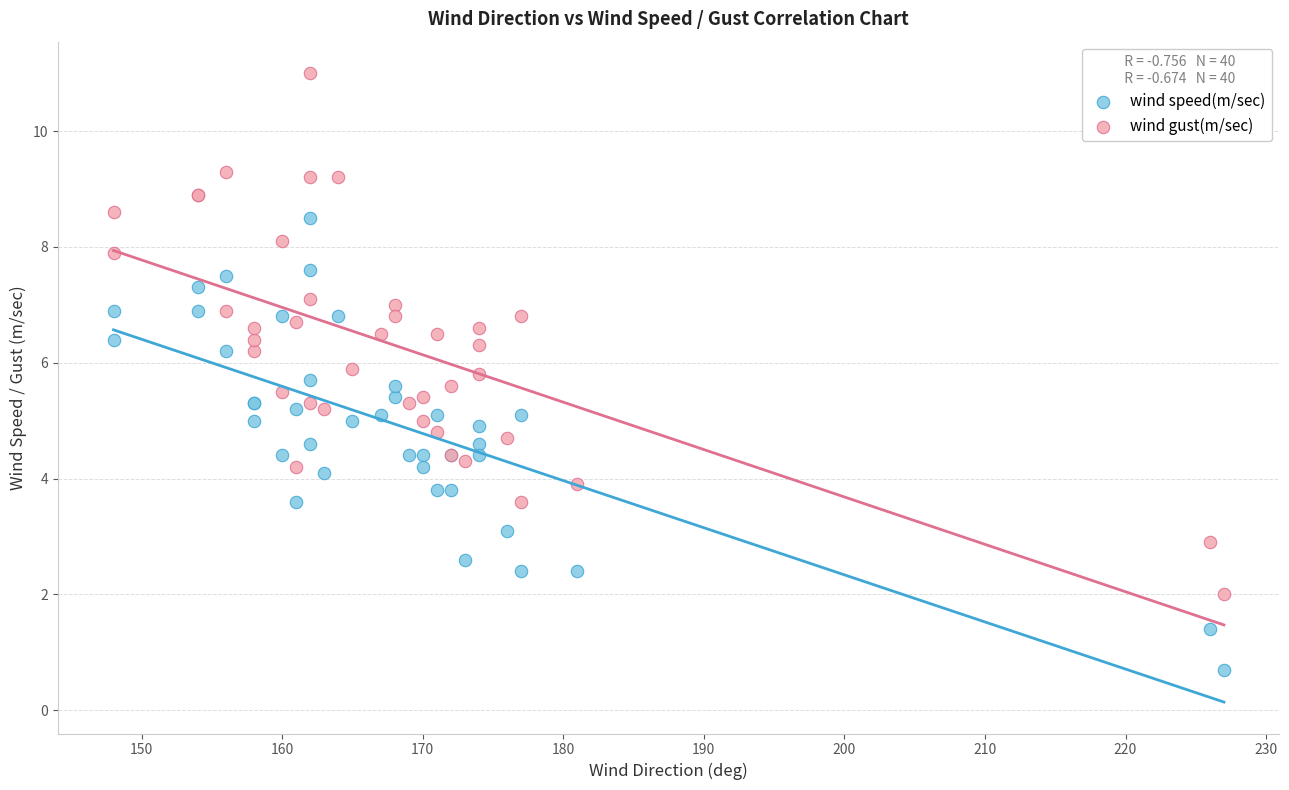

What is the X range (max minus min) for the scatter plot?

79.0